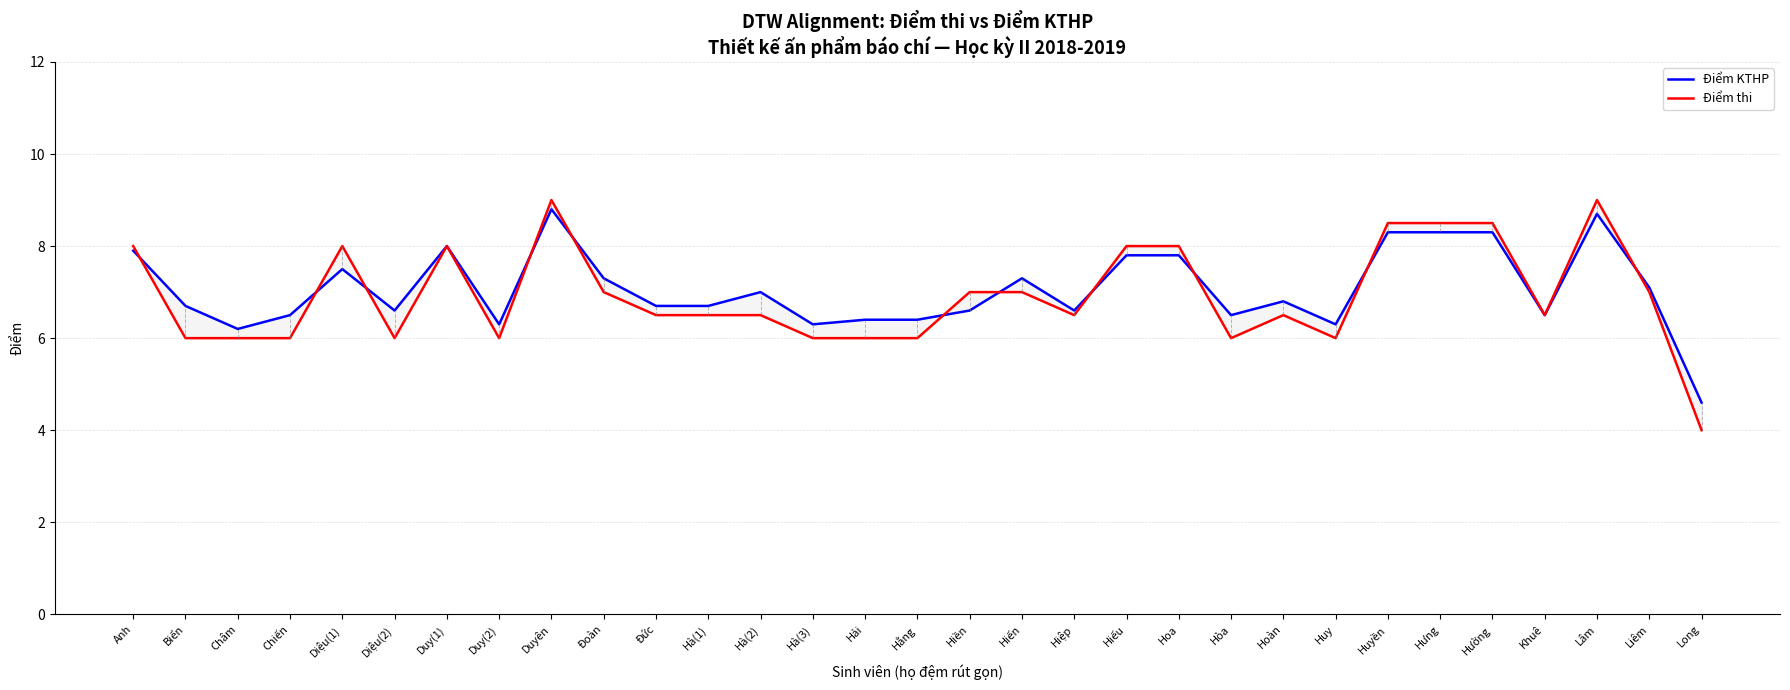

How many intersections are there between Điểm KTHP and Điểm thi?

11